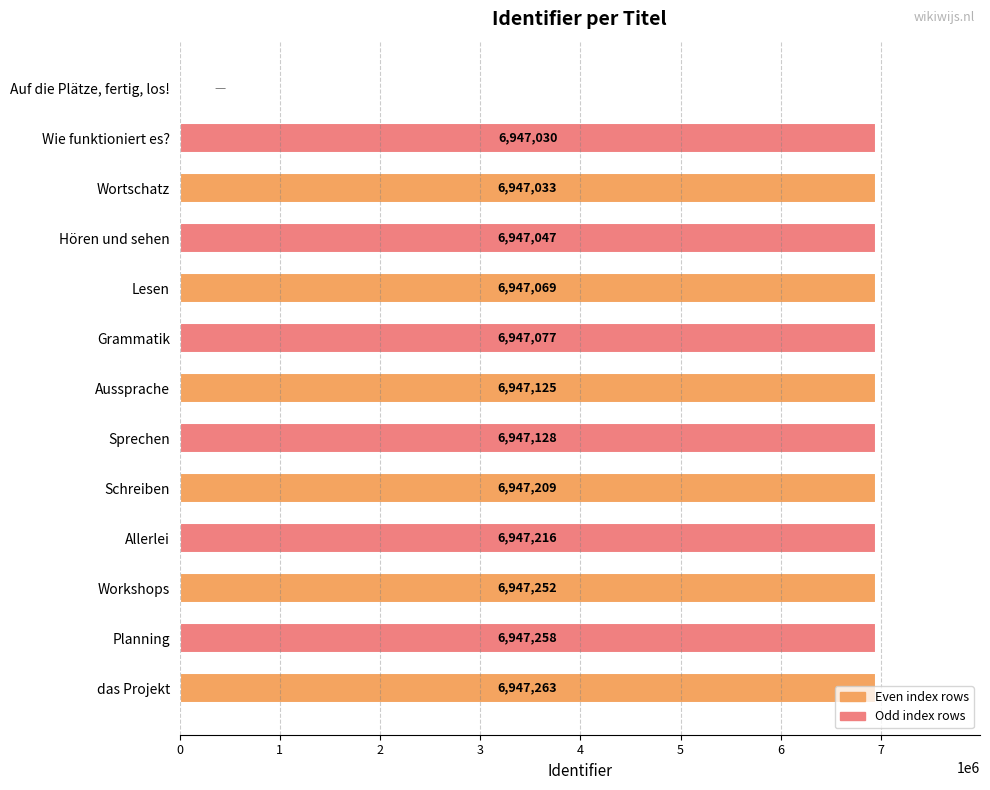

Where is the data nearest to the value 3473631?

Wie funktioniert es?